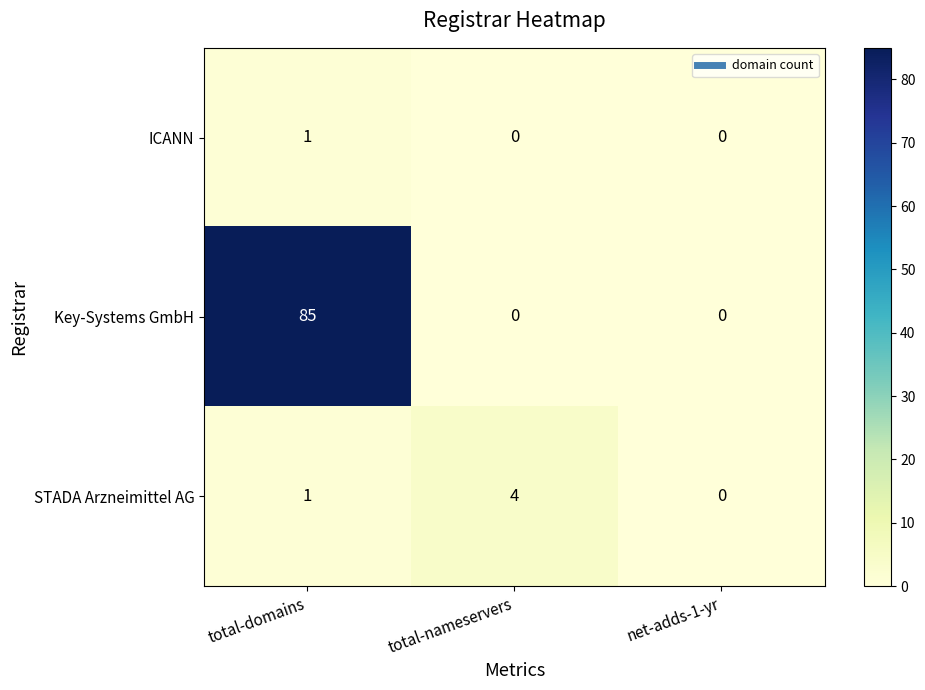

What is the difference between the highest and lowest values at total-domains?

84